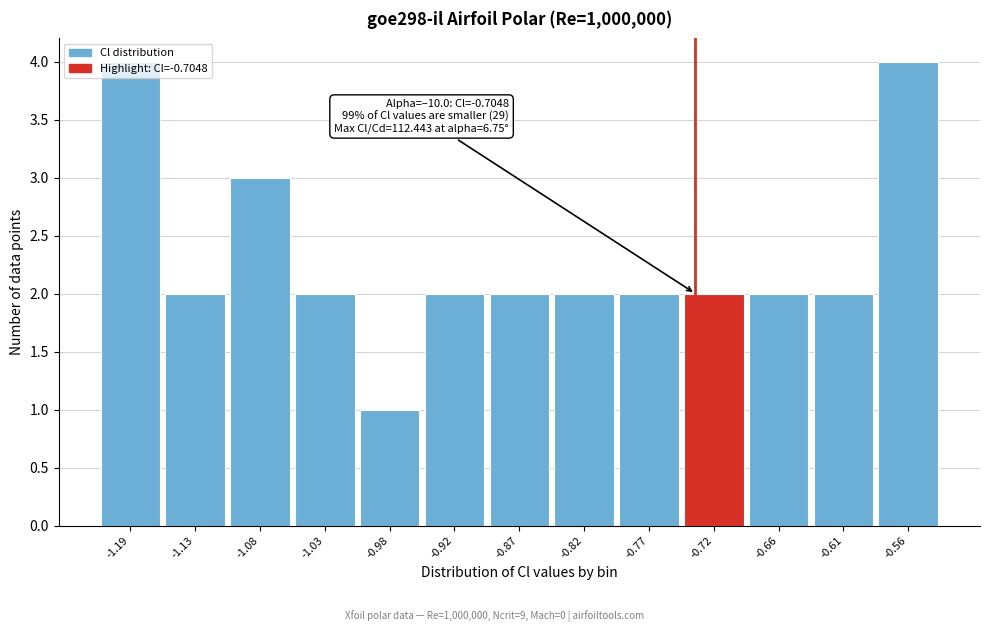

The chart shows a value of 2 at -0.56. True or false?

False